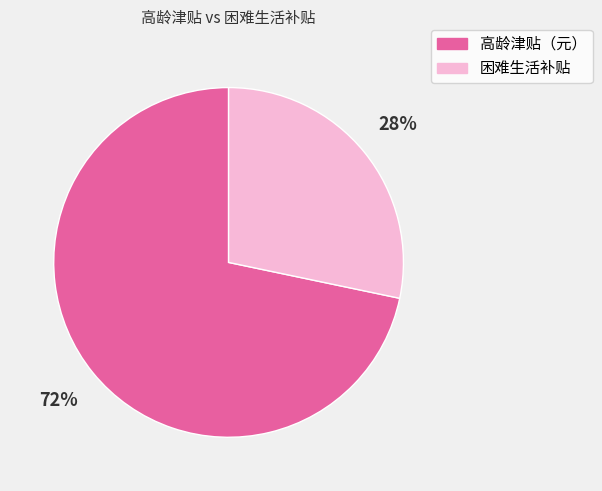

The 高龄津贴（元） slice represents 77% of the pie. True or false?

False